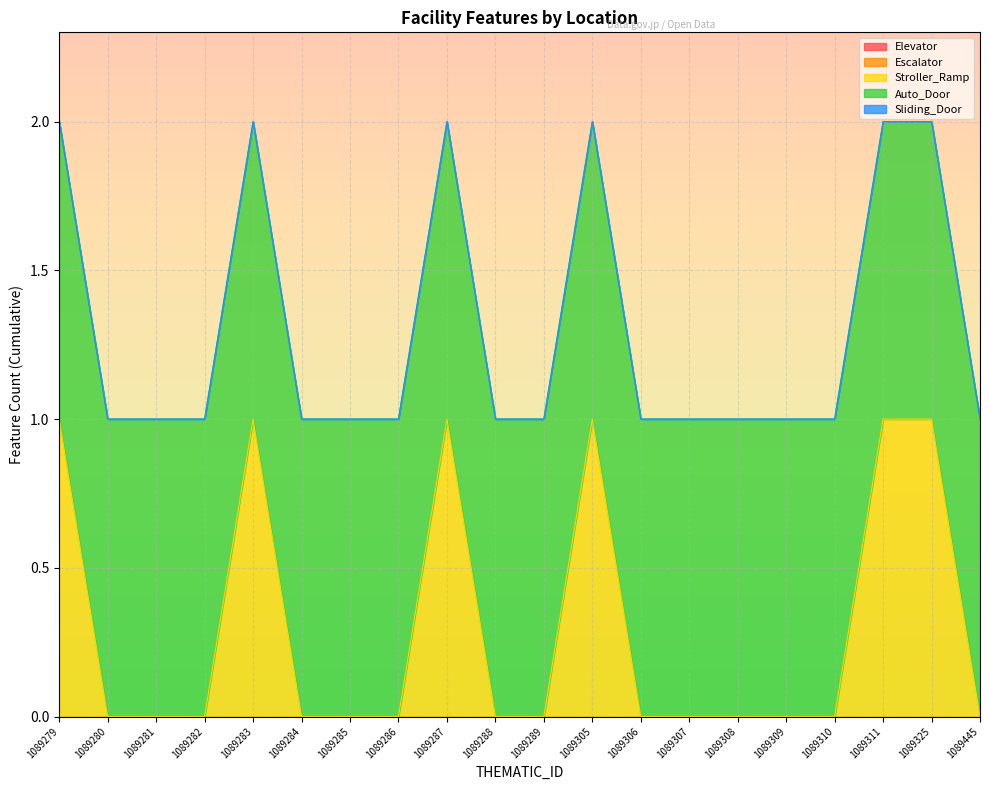

True or false: Auto_Door has a value of 1 at 1089288.

True